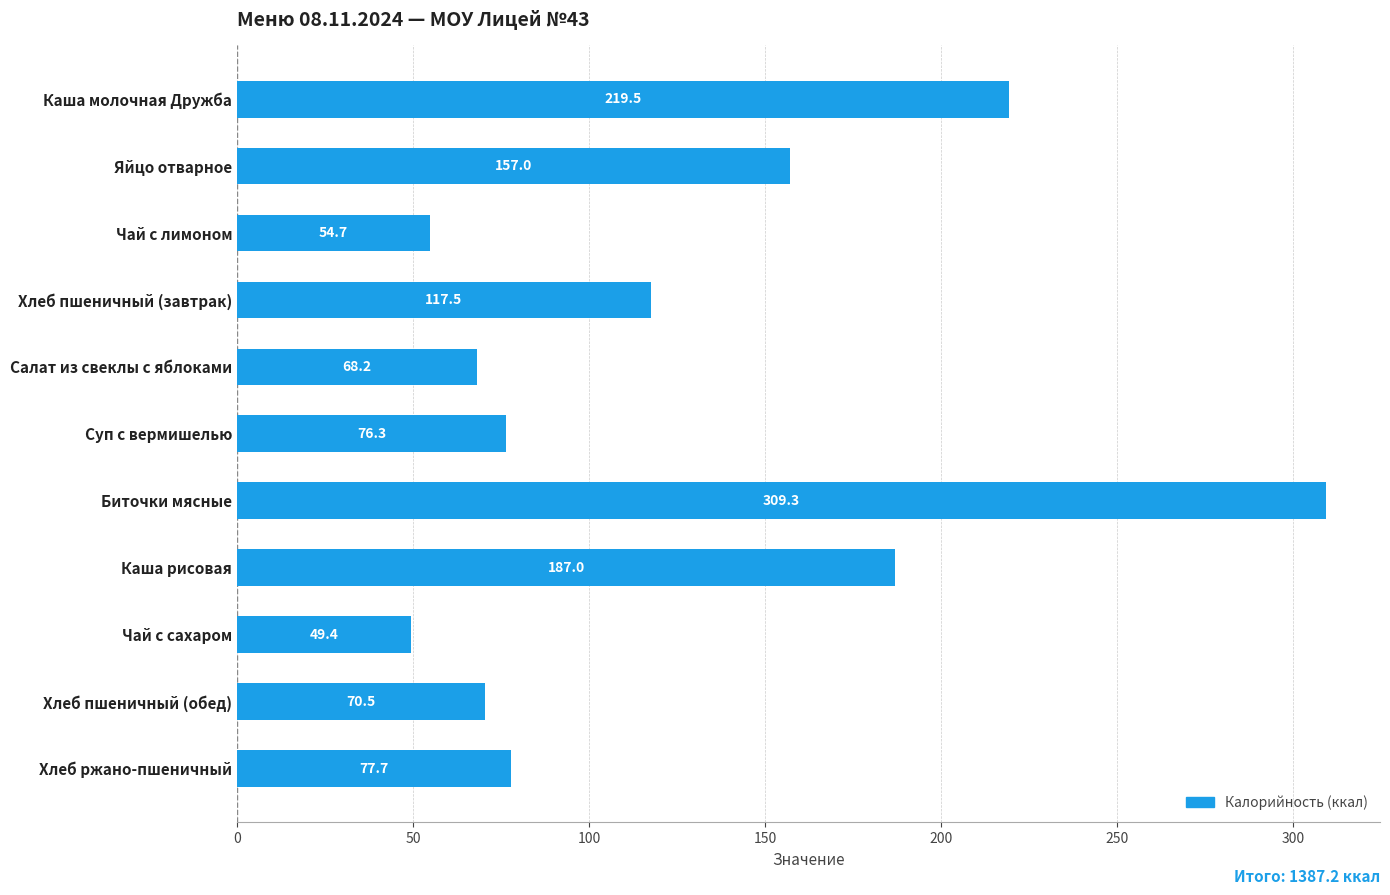

List the labels in order of value, largest first.

Биточки мясные, Каша молочная Дружба, Каша рисовая, Яйцо отварное, Хлеб пшеничный (завтрак), Хлеб ржано-пшеничный, Суп с вермишелью, Хлеб пшеничный (обед), Салат из свеклы с яблоками, Чай с лимоном, Чай с сахаром